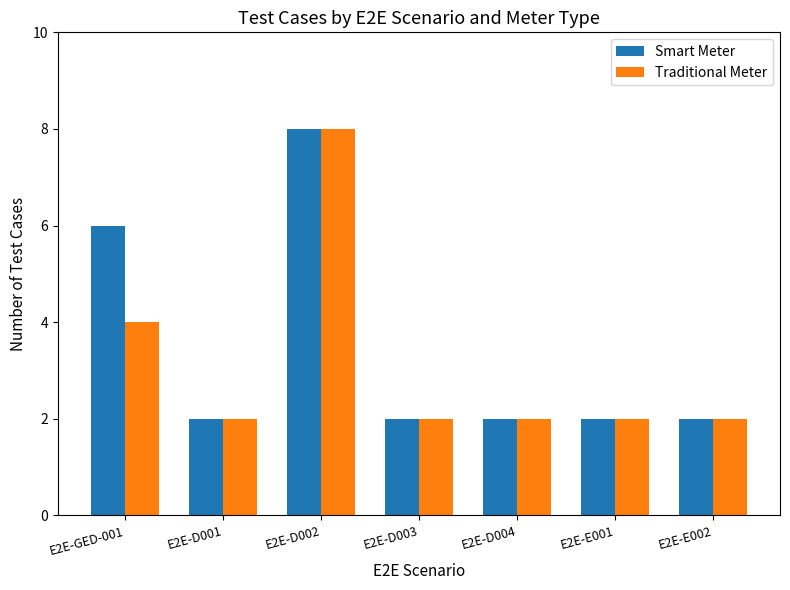

What is the total value across all series at E2E-D004?

4